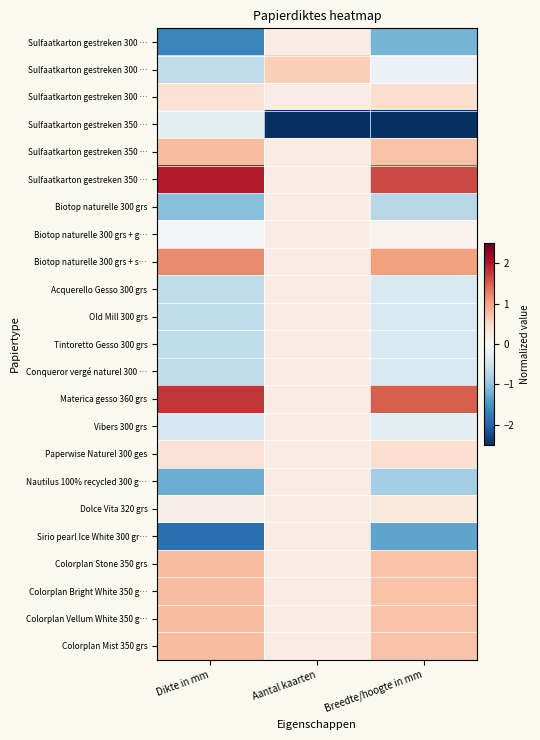

How many series are shown in this chart?

23